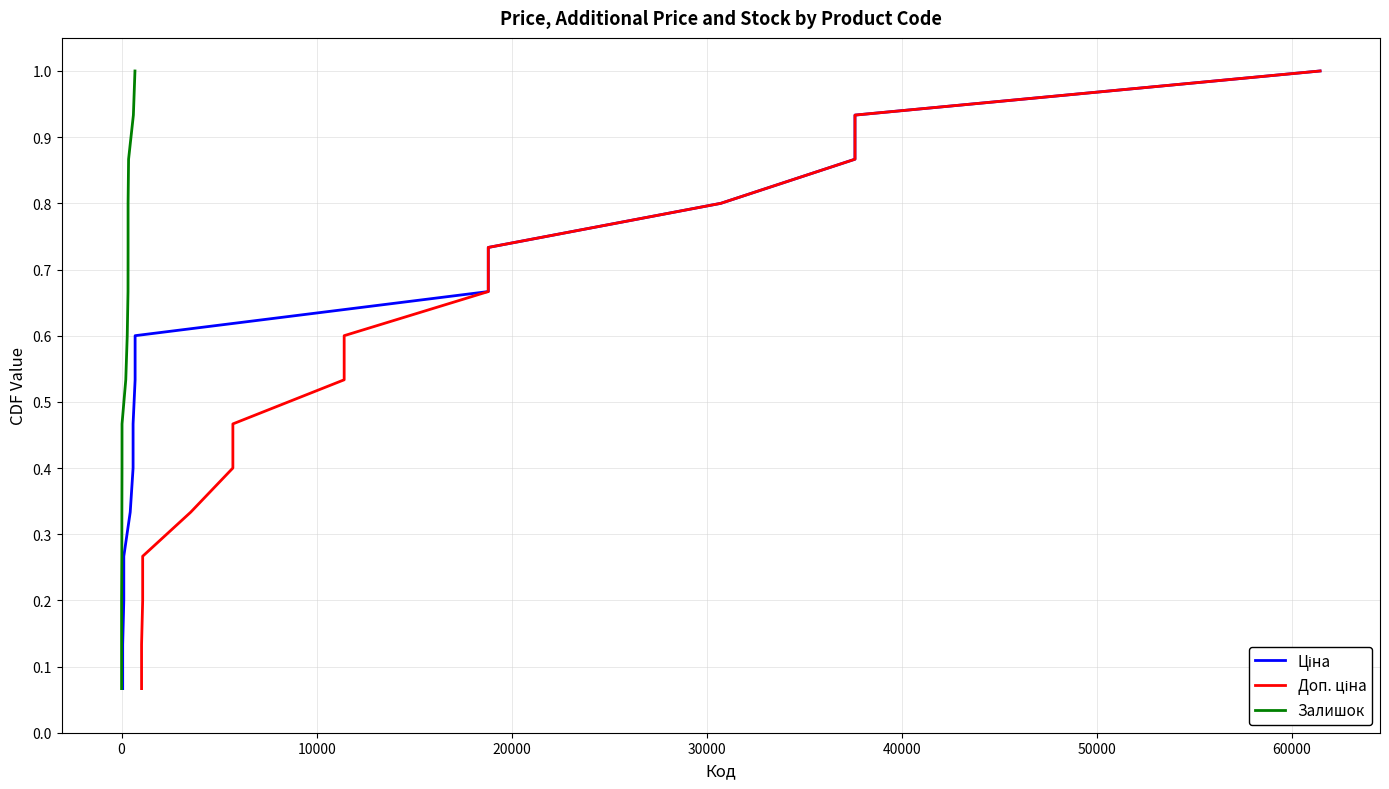

What is the sum of the Залишок values at 0 and 20000?

0.4